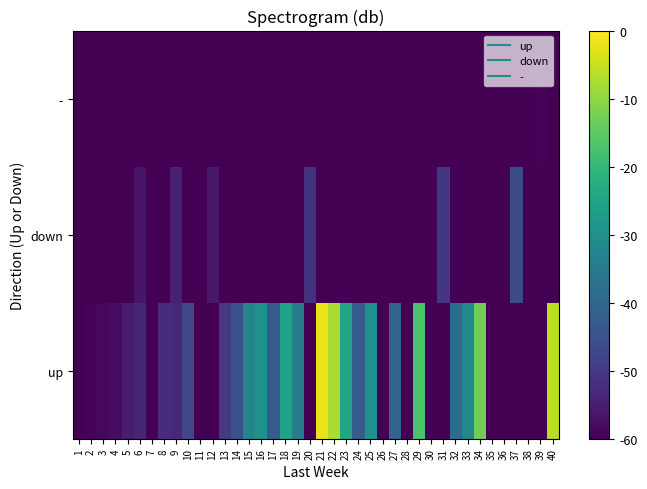

Which label corresponds to the smallest value in the chart?

7